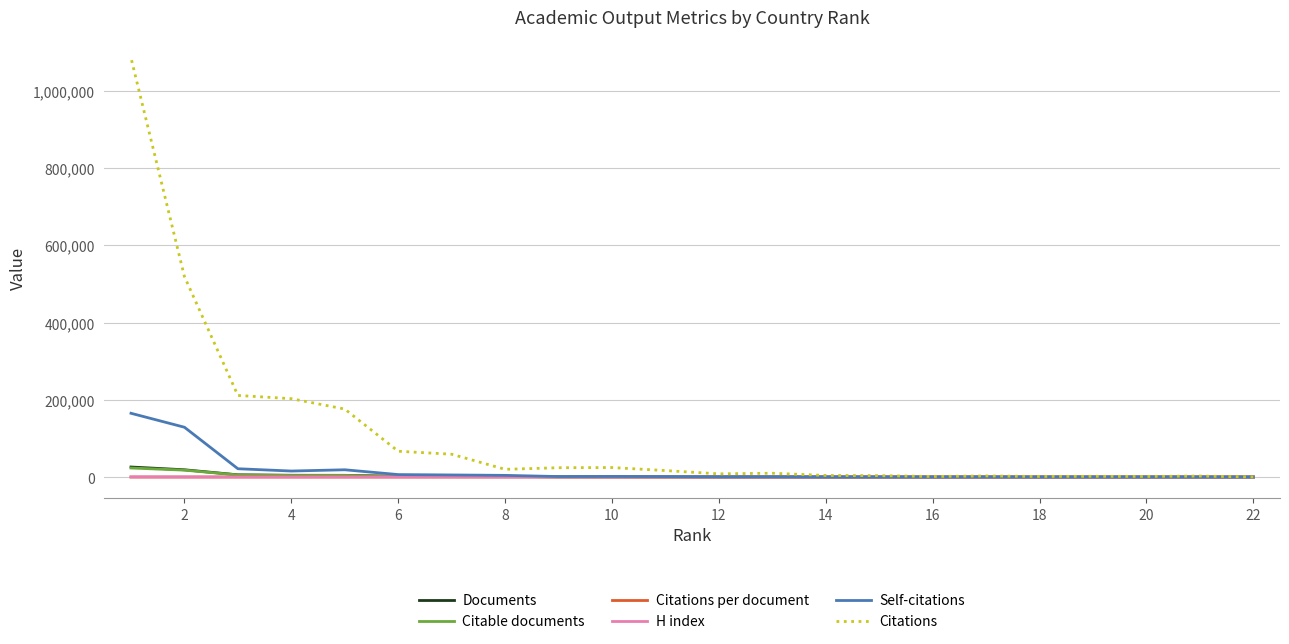

Between which two adjacent categories do Documents and Self-citations first intersect?

20 and 18